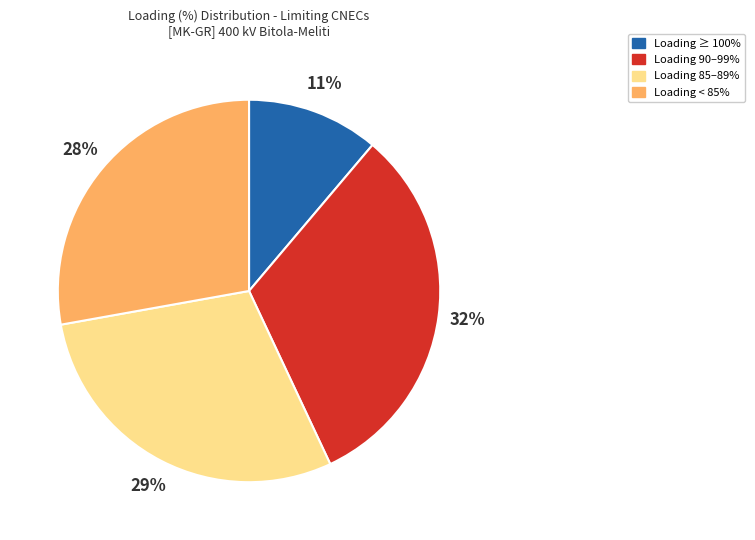

Between Loading 90–99% and Loading 85–89%, which is larger?

Loading 90–99%